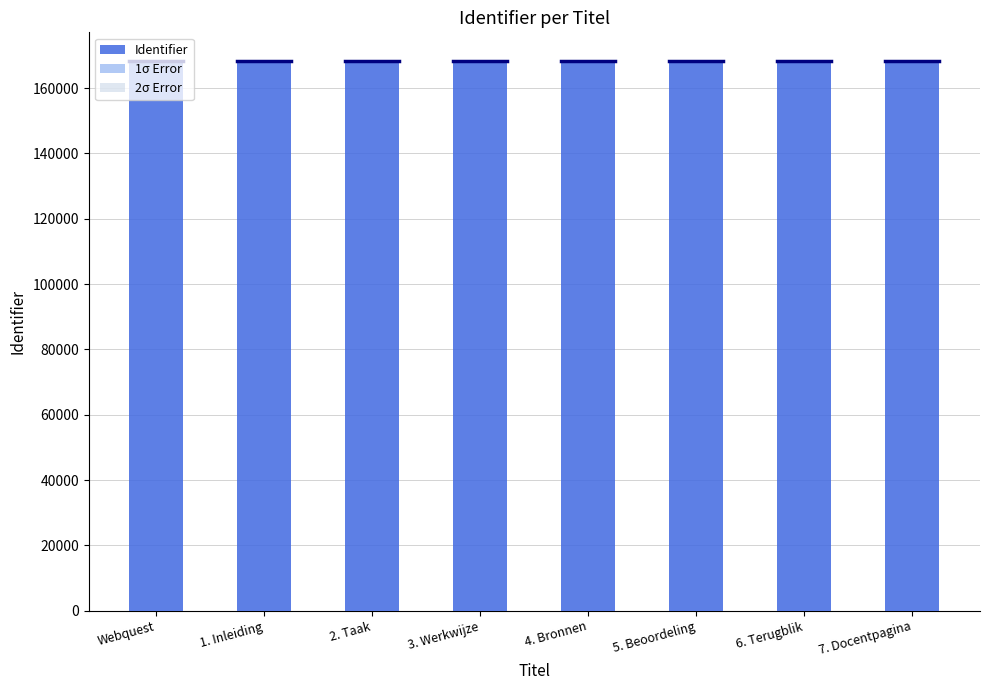

Between 1. Inleiding and 3. Werkwijze, which series saw the biggest shift?

Identifier